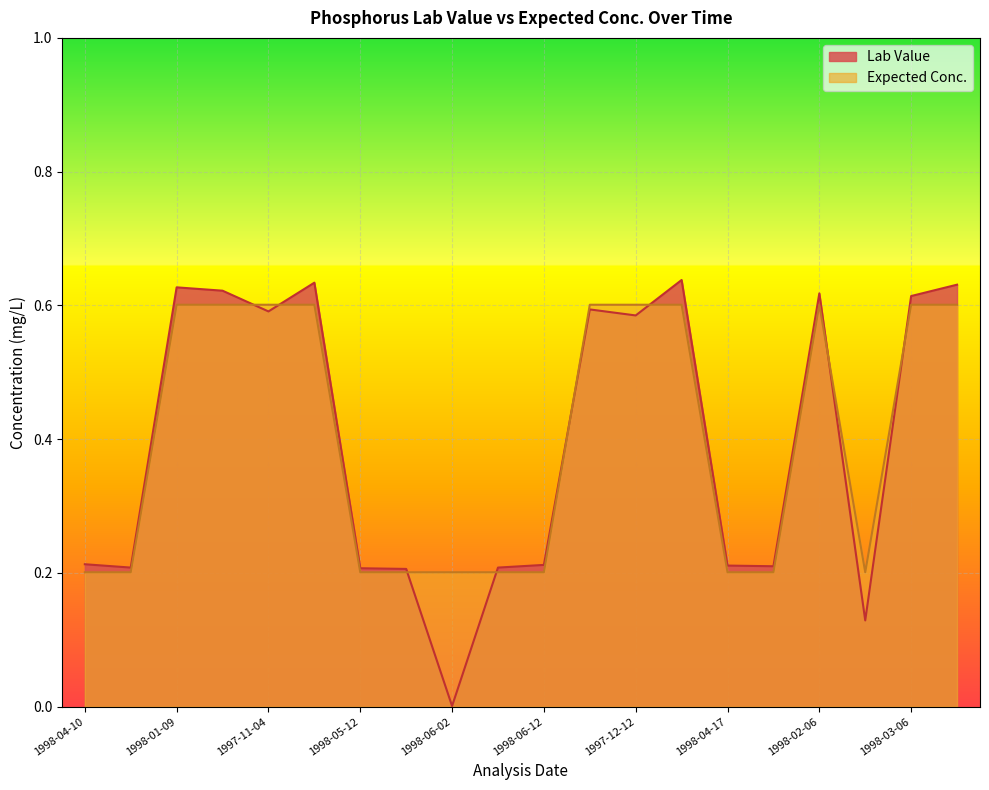

Which category has the lowest value across all series?

1998-06-02